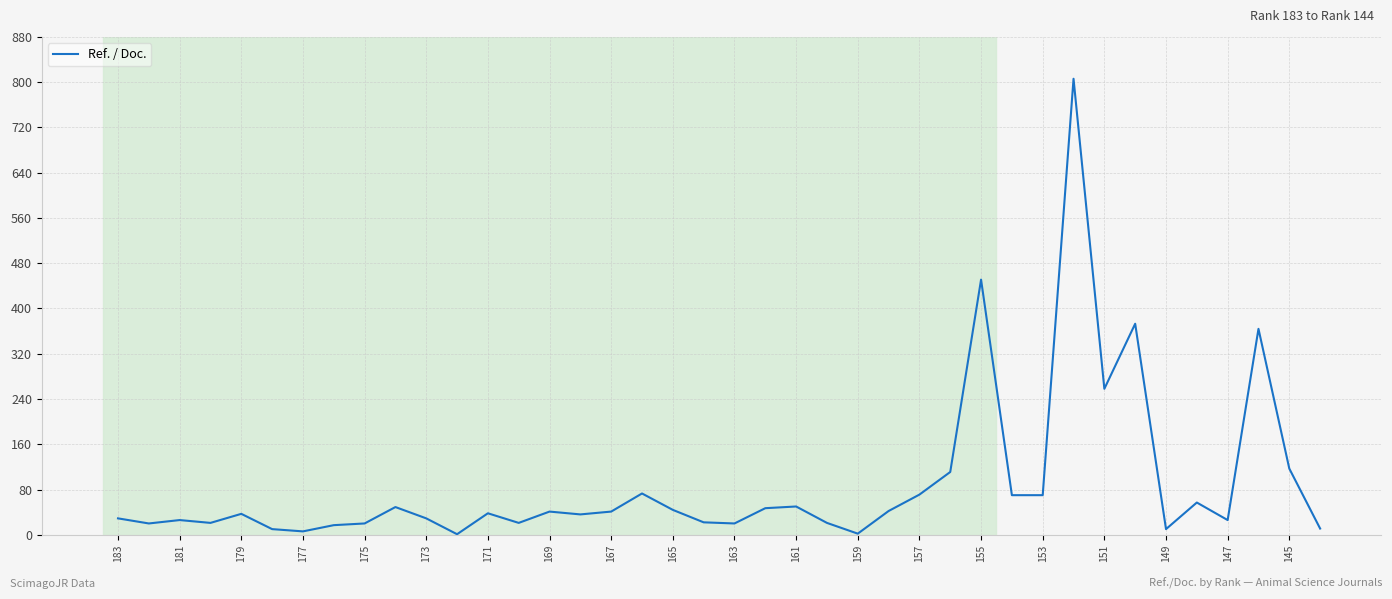

What is the maximum value shown in the chart?

806